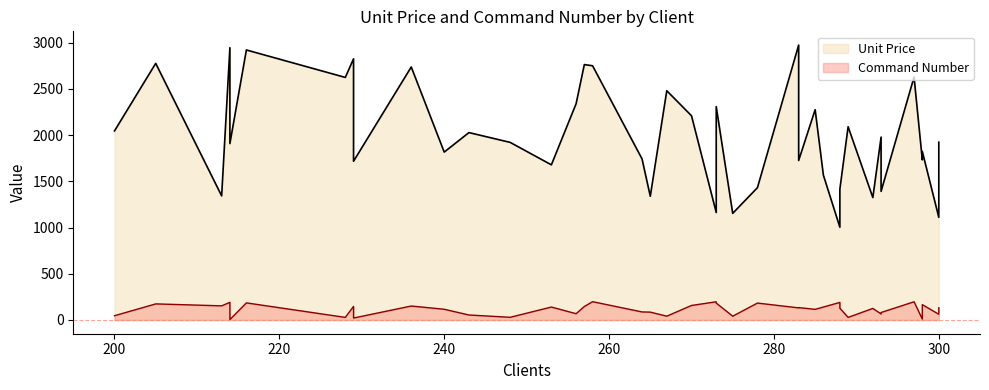

How many interior local peaks does the Command Number series have?

13